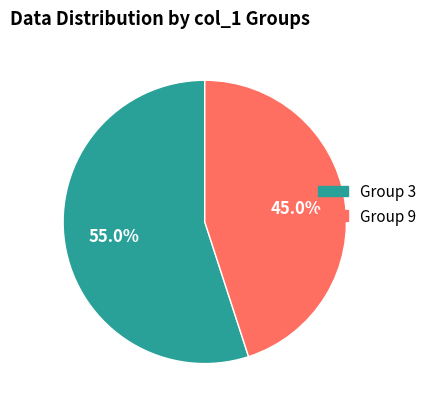

What is the majority slice?

Group 3